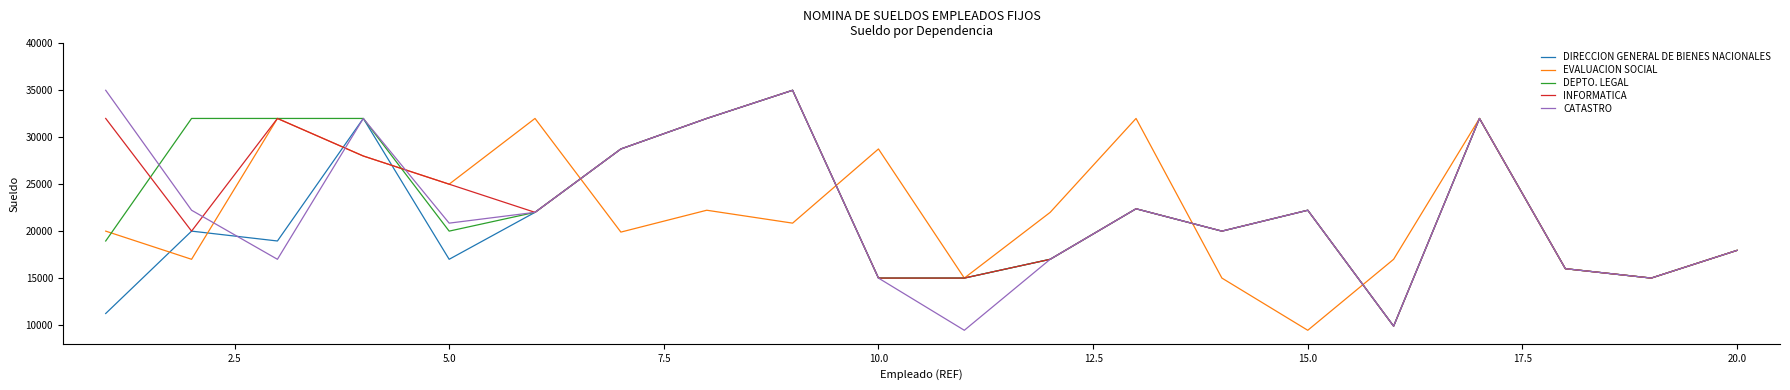

What is the lowest value of the CATASTRO series?

9440.0